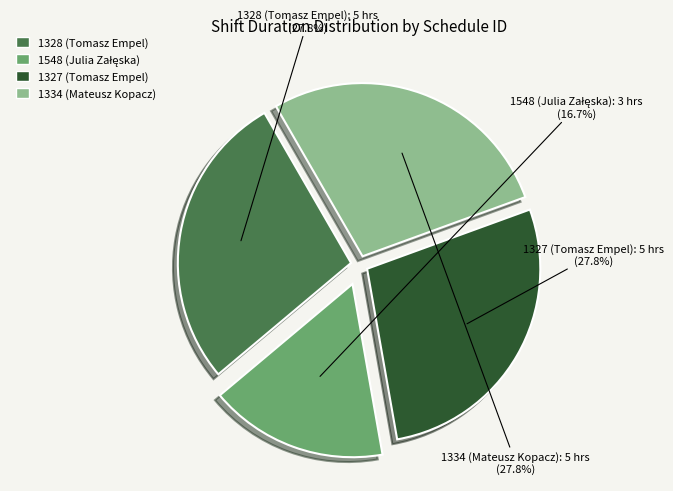

True or false: 1327 (Tomasz Empel) accounts for 28% of the total.

True